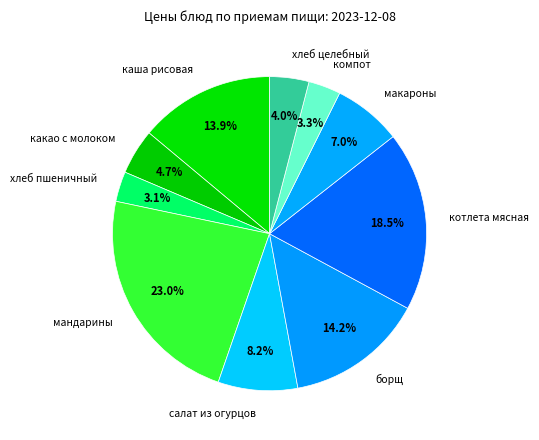

What portion of the pie excludes хлеб пшеничный?

96.9%